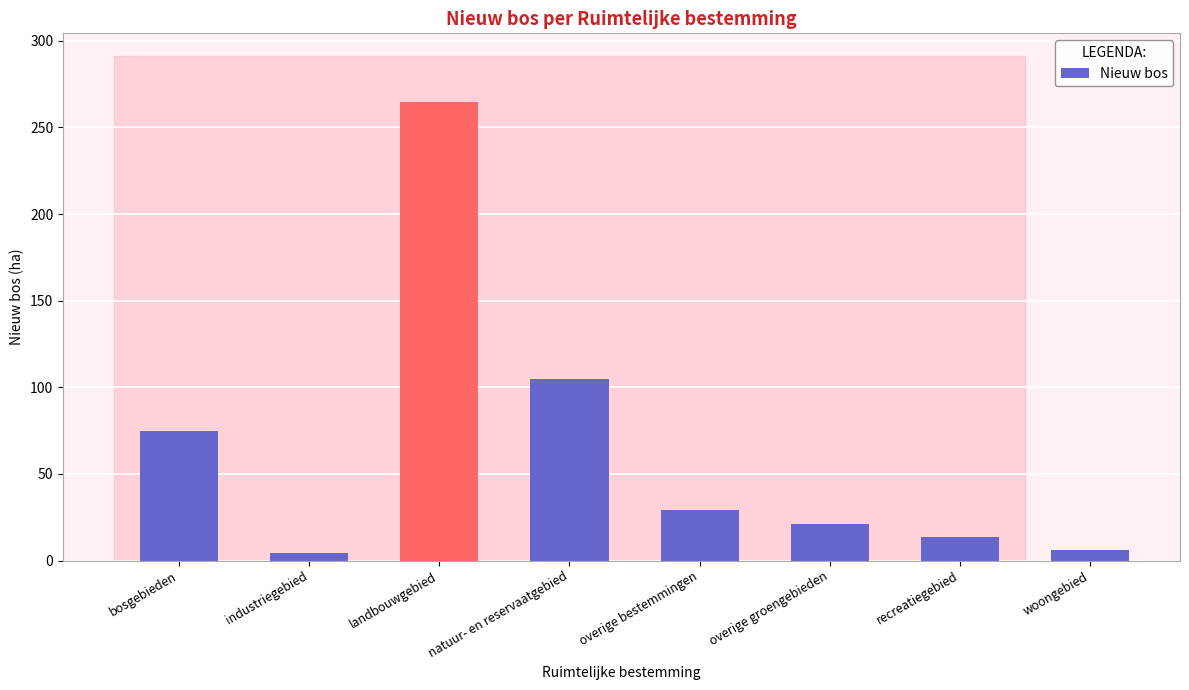

Which category has the highest value across all series?

landbouwgebied